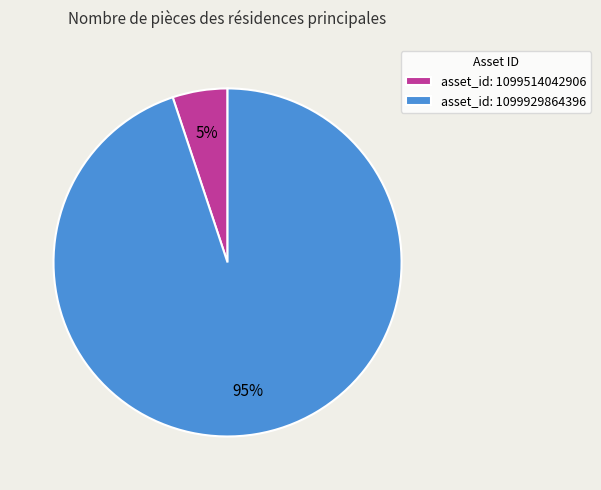

How many segments does this pie chart have?

2